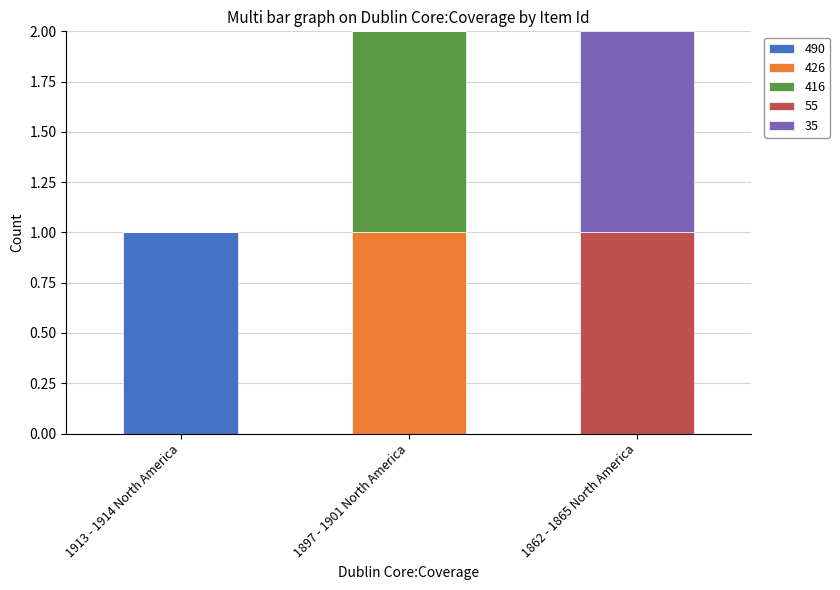

Reading left to right, list the values for the 490 series.

1913 - 1914 North America=1	1897 - 1901 North America=0	1862 - 1865 North America=0